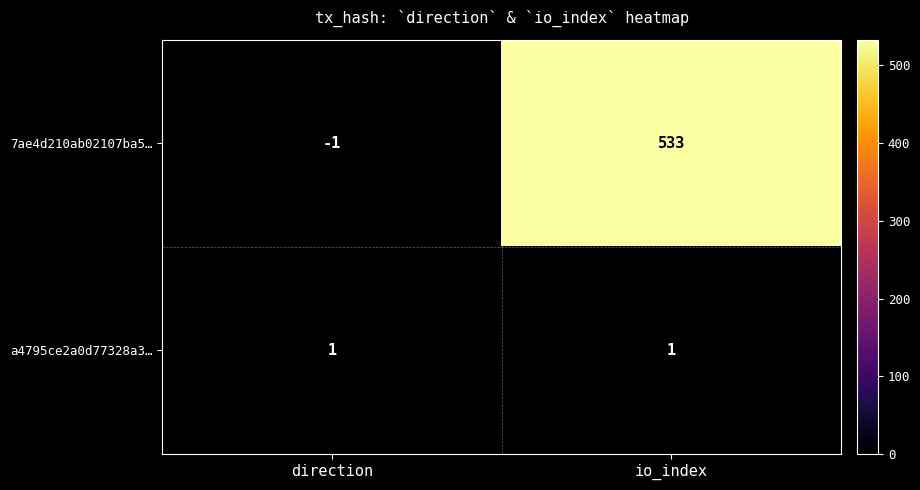

Which series has the widest spread of values?

7ae4d210ab02107ba5…